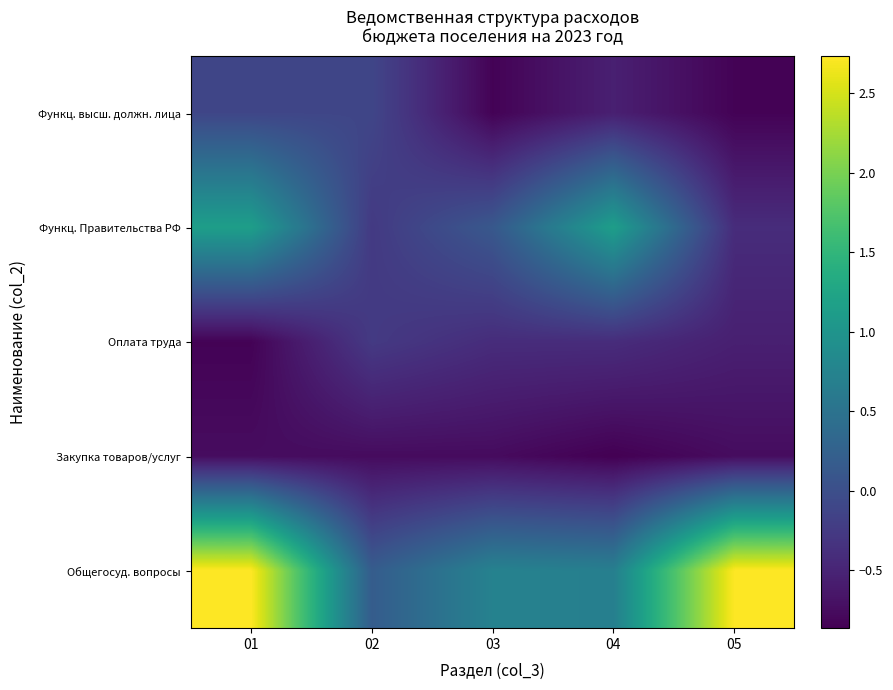

What is the difference between the highest and lowest values at 01?

3.6